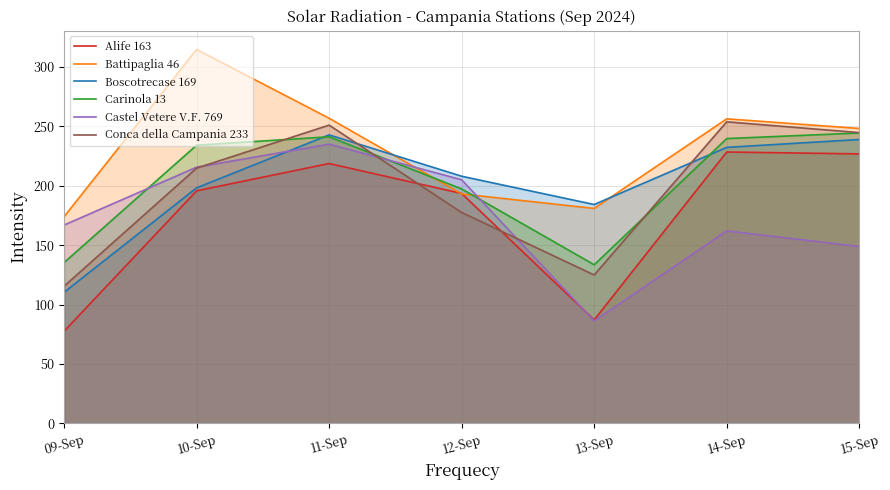

What is the smallest value displayed?

77.5